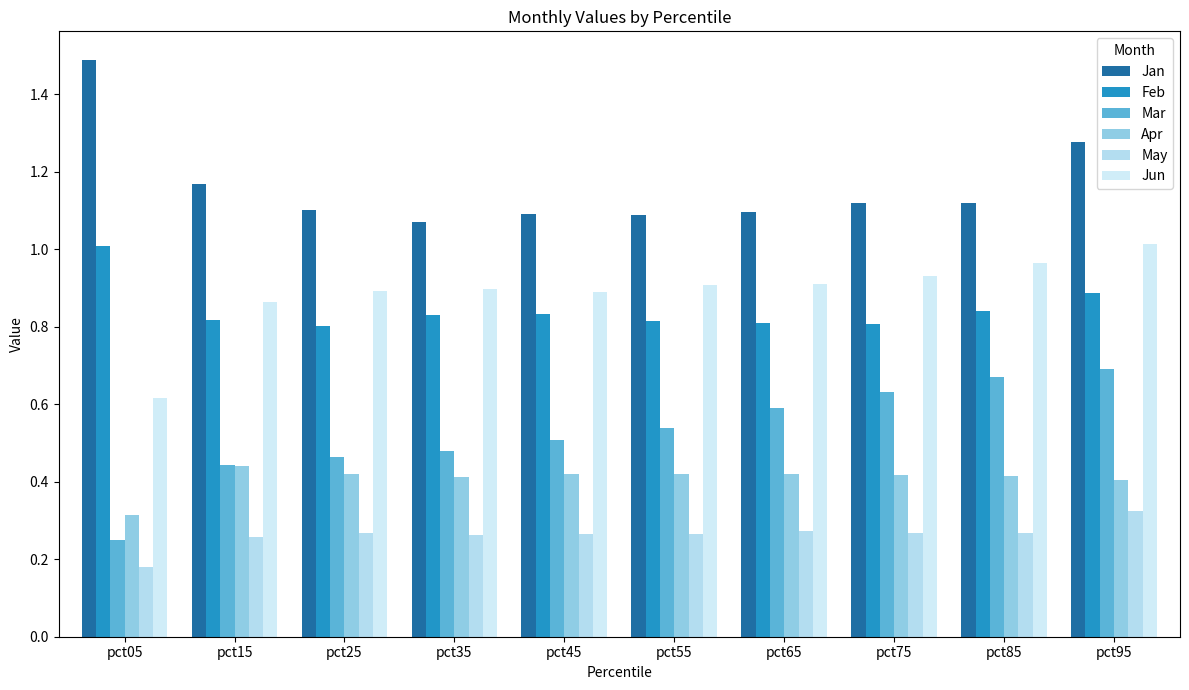

Count the number of data series in this chart.

6